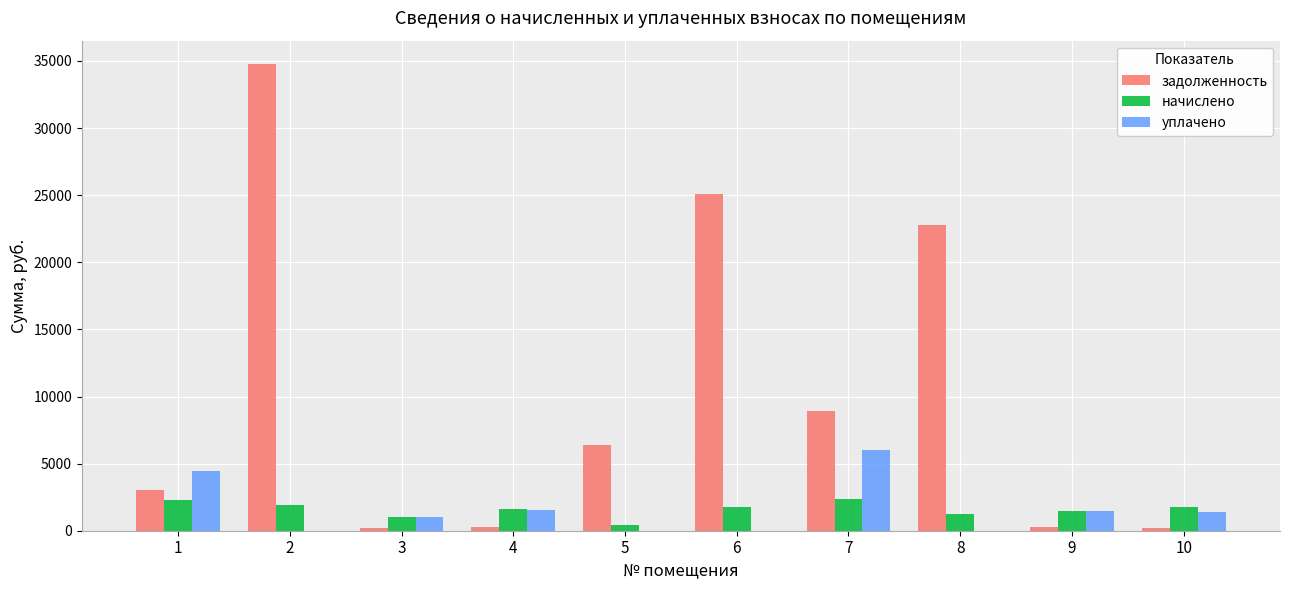

What is the maximum value for уплачено?

6000.0